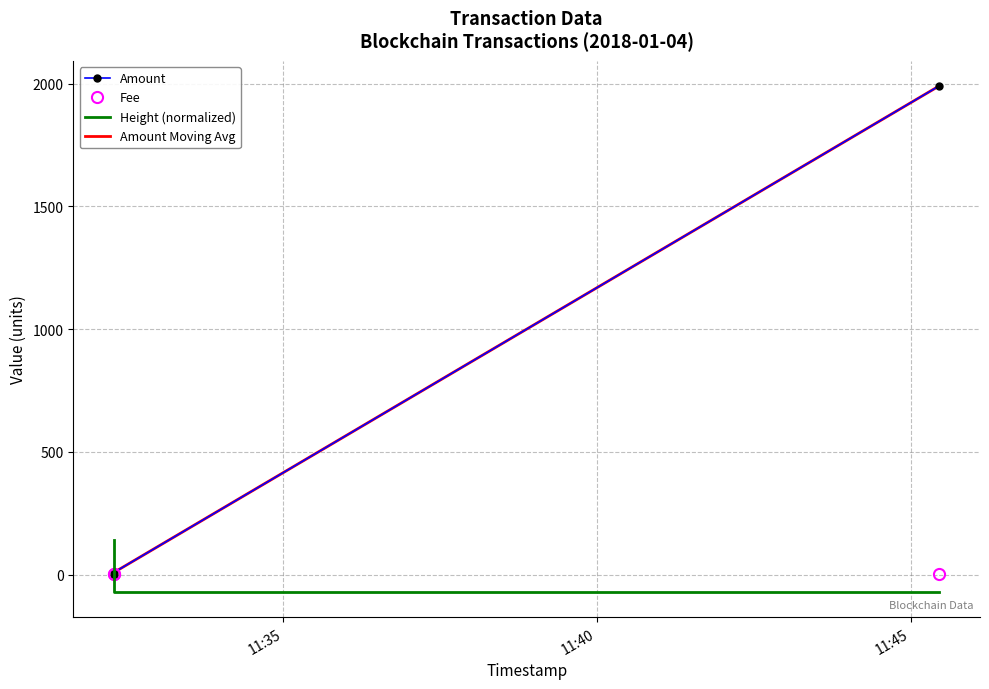

Which series has the largest total across all categories?

Amount